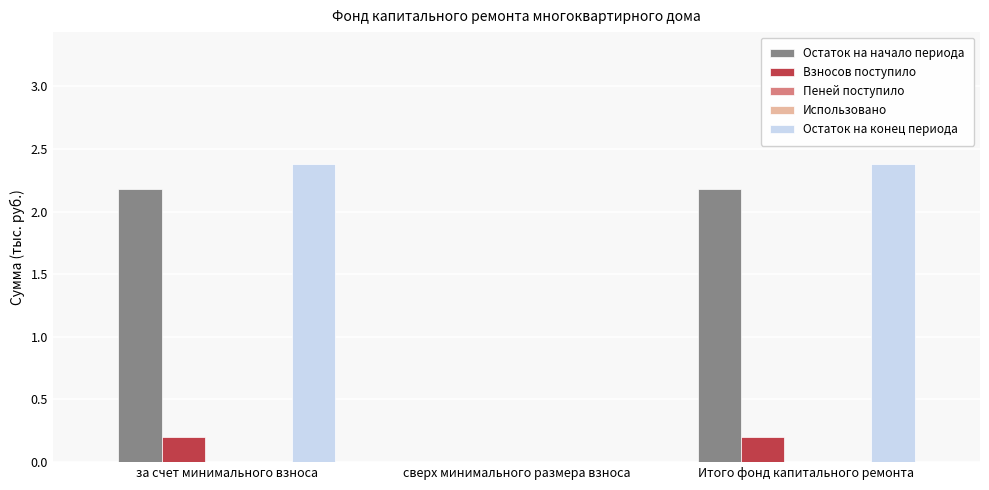

Which has a higher value, Итого фонд капитального ремонта or сверх минимального размера взноса?

Итого фонд капитального ремонта